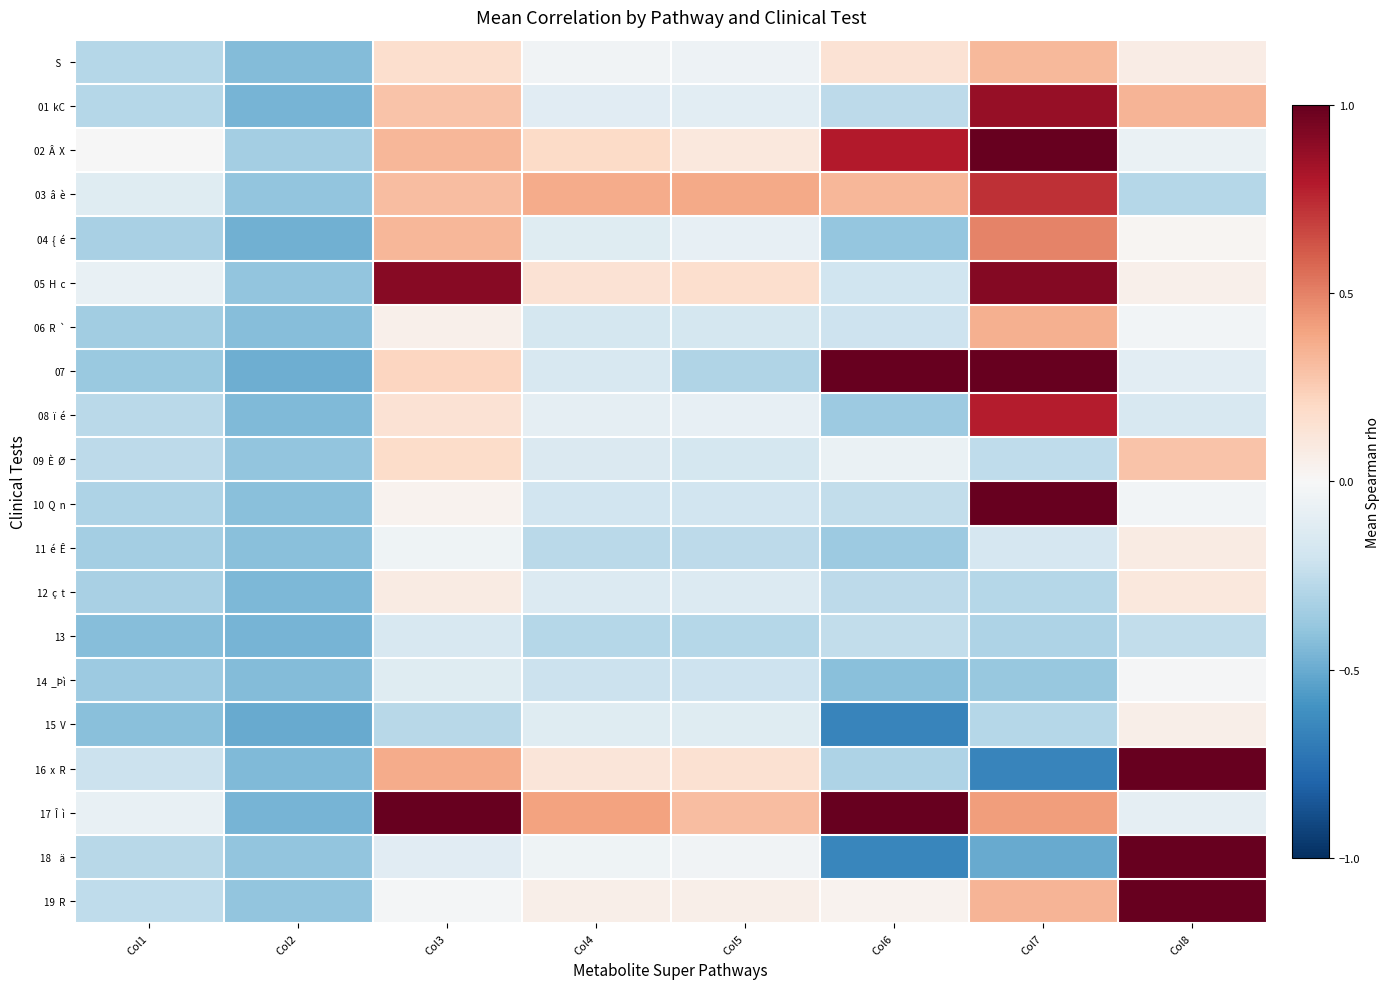

List the series in order of their peak value, highest first.

02 Â X, 07, 10 Q n, 16 x R, 17 Î ì, 18 ä, 19 R, 05 H c, 01 kC, 08 ï é, 03 â è, 04 { é, 06 R `, S, 09 È Ø, 12 ç t, 11 é Ê, 15 V, 14 _Þì, 13